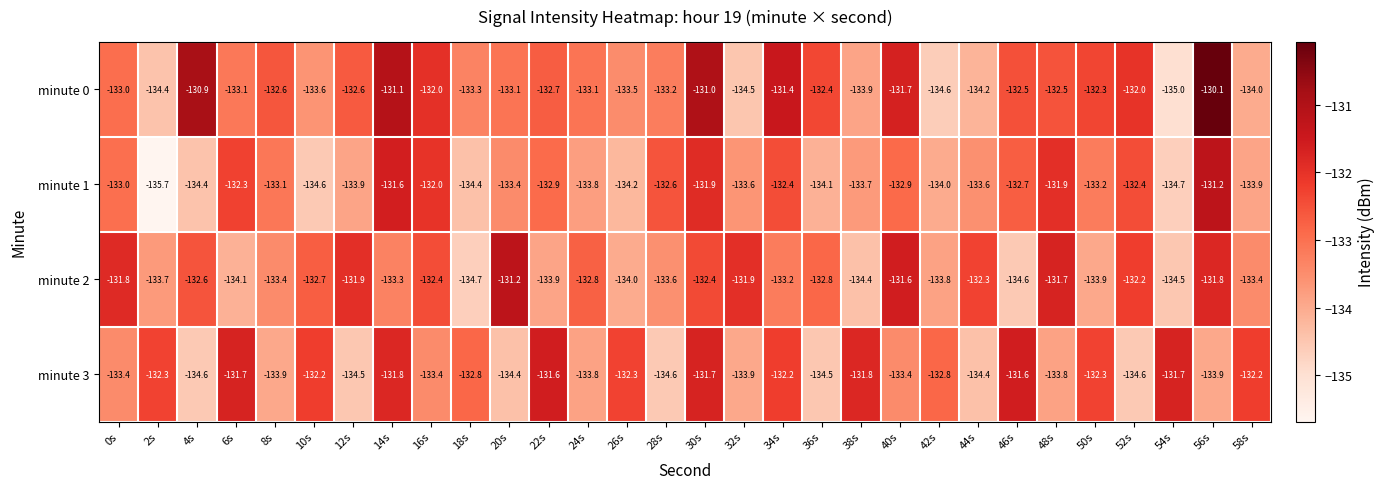

How many series are shown in this chart?

4